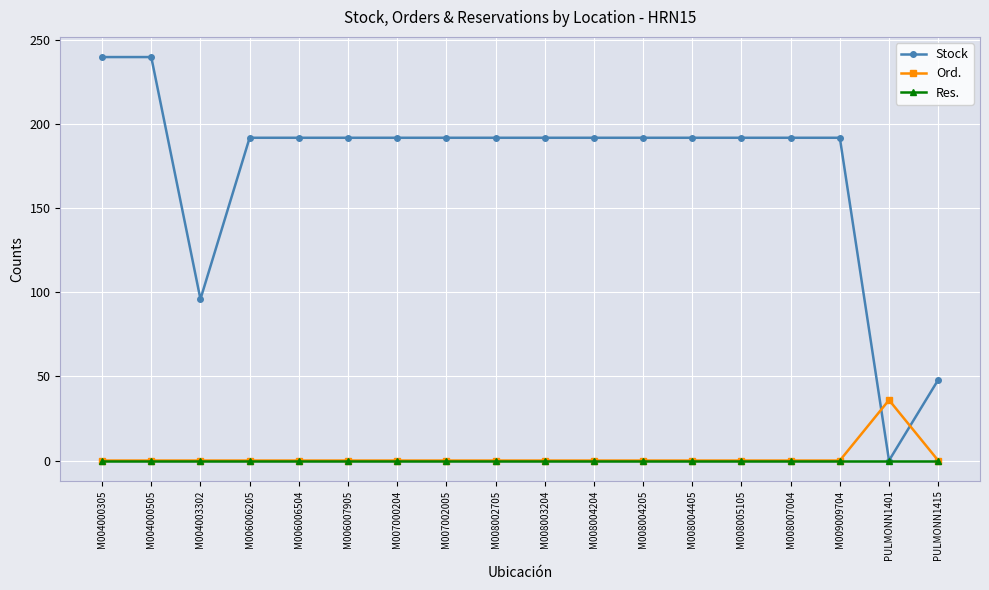

How many lines are shown in the chart?

3